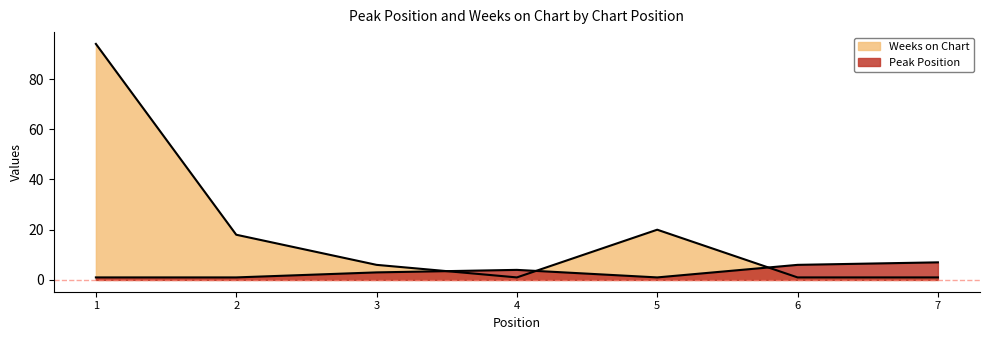

Reading left to right, transcribe all the data shown in this chart.

Peak Position: 1=1	2=1	3=3	4=4	5=1	6=6	7=7
Weeks on Chart: 1=94	2=18	3=6	4=1	5=20	6=1	7=1